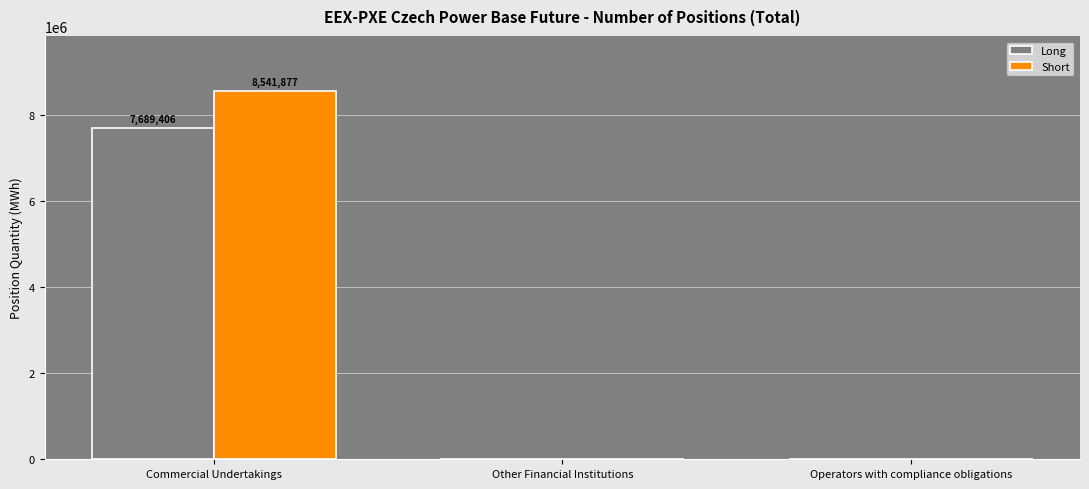

How many distinct data groups are displayed?

2